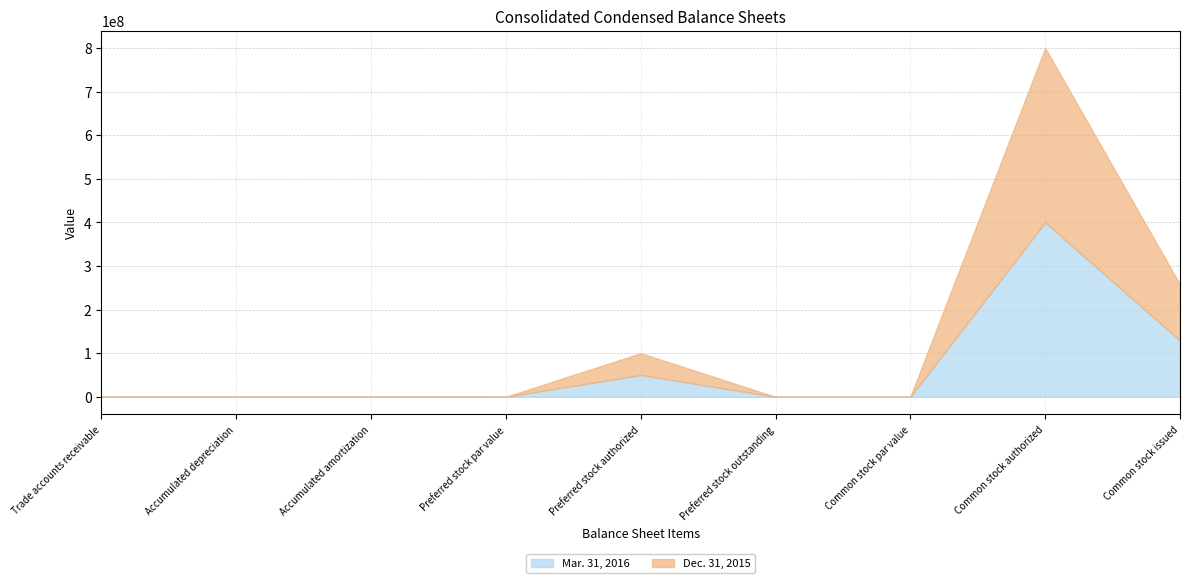

The Mar. 31, 2016 series shows 106139 at Accumulated amortization. True or false?

False